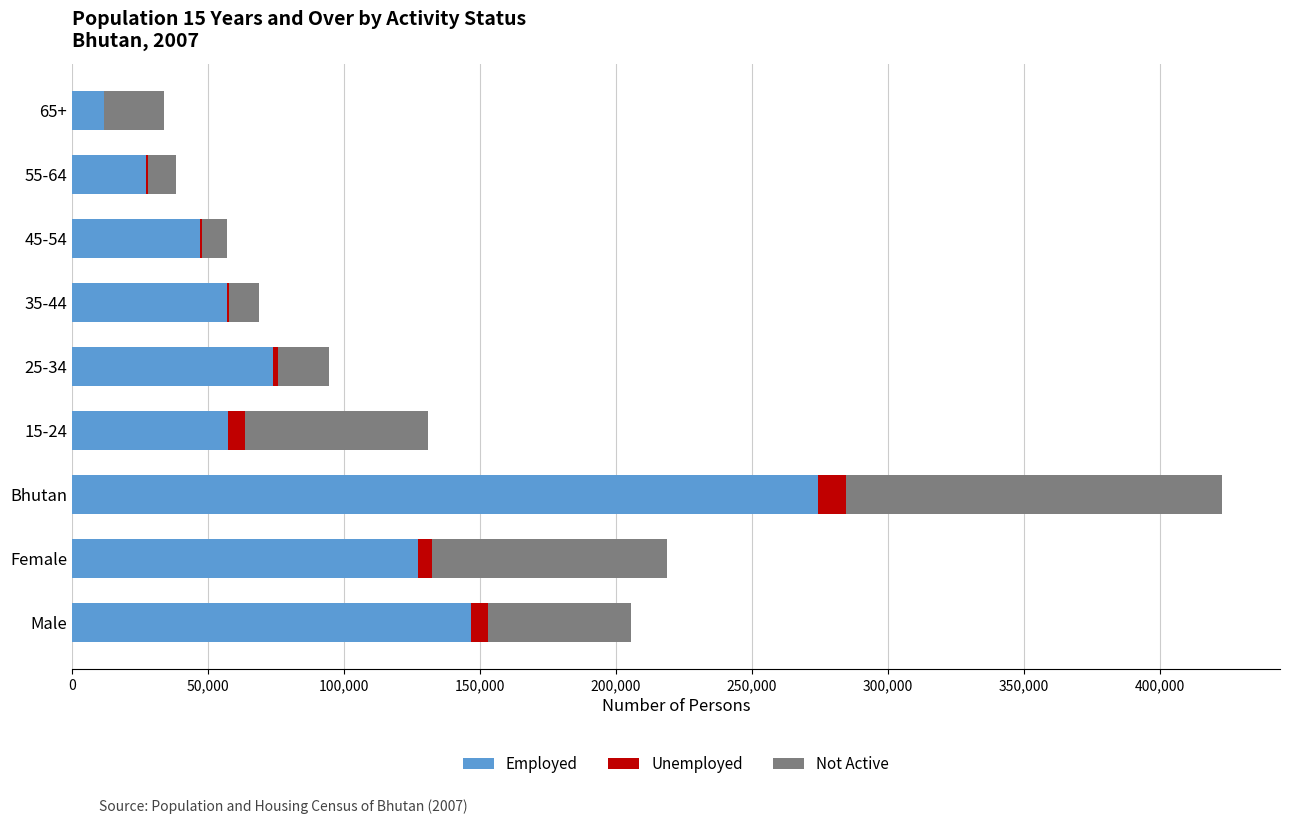

The Employed series shows 127300 at Female. True or false?

True